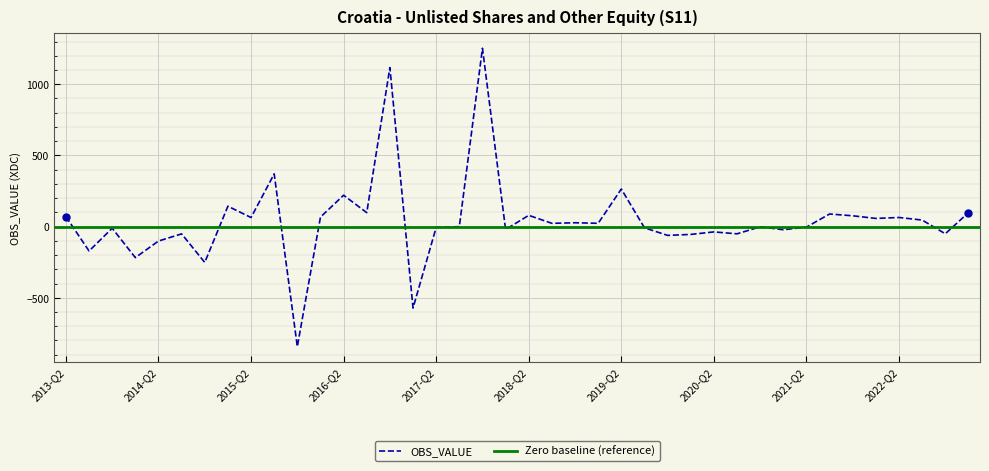

List the labels in order of value, largest first.

2017-Q4, 2016-Q4, 2015-Q3, 2019-Q2, 2016-Q2, 2015-Q1, 2023-Q1, 2016-Q3, 2021-Q3, 2018-Q2, 2021-Q4, 2013-Q2, 2016-Q1, 2022-Q2, 2015-Q2, 2022-Q1, 2022-Q3, 2018-Q4, 2019-Q1, 2018-Q3, 2017-Q3, 2020-Q4, 2021-Q2, 2017-Q2, 2019-Q3, 2013-Q4, 2018-Q1, 2021-Q1, 2020-Q2, 2022-Q4, 2020-Q3, 2014-Q3, 2020-Q1, 2019-Q4, 2014-Q2, 2013-Q3, 2014-Q1, 2014-Q4, 2017-Q1, 2015-Q4